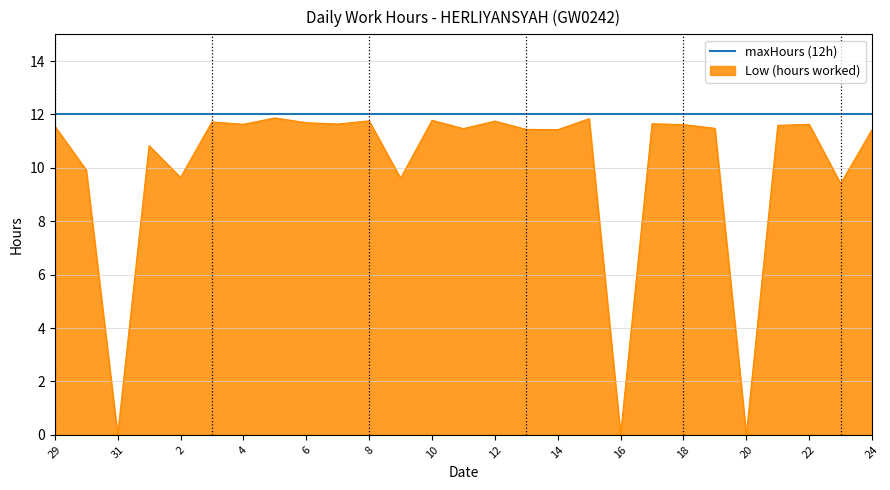

What is the maximum value for Low (hours worked)?

11.9